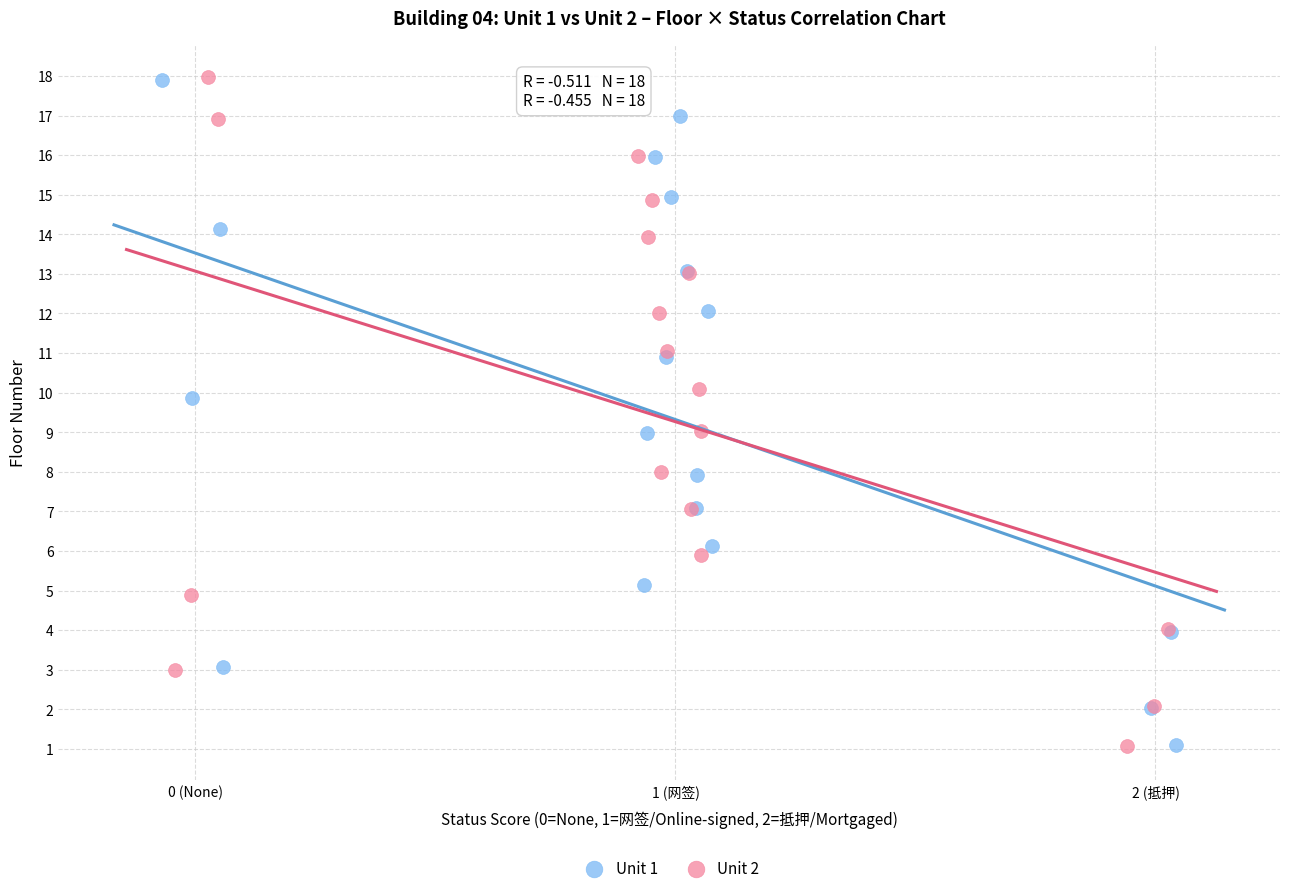

Which series has the largest Y range (max minus min)?

Unit 2